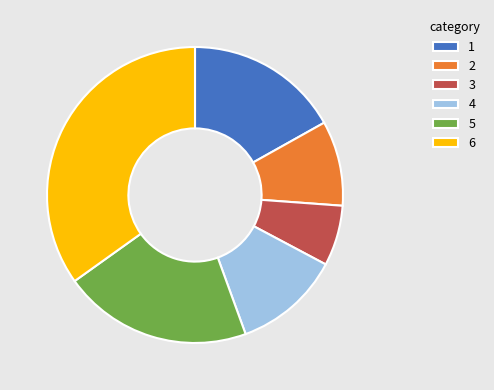

Is there any slice that represents more than half of the pie?

No